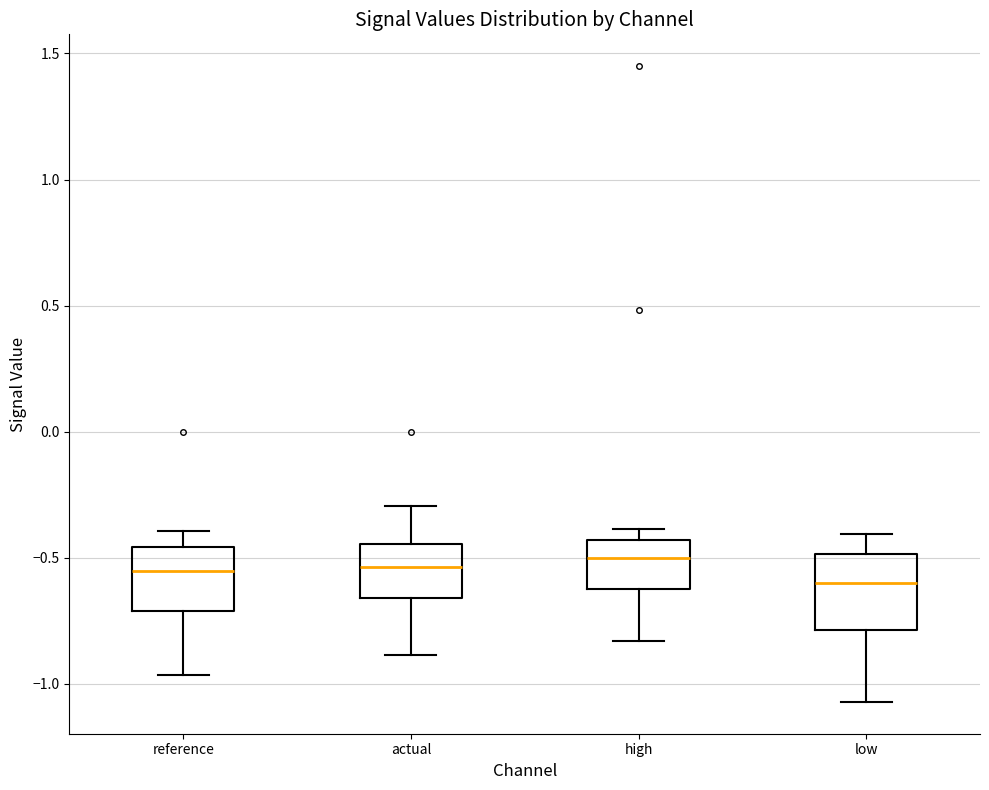

Where is the lower edge of the box for high on the y-axis? The values are not printed on the chart, so give them approximately, as read against the axis.

-0.65